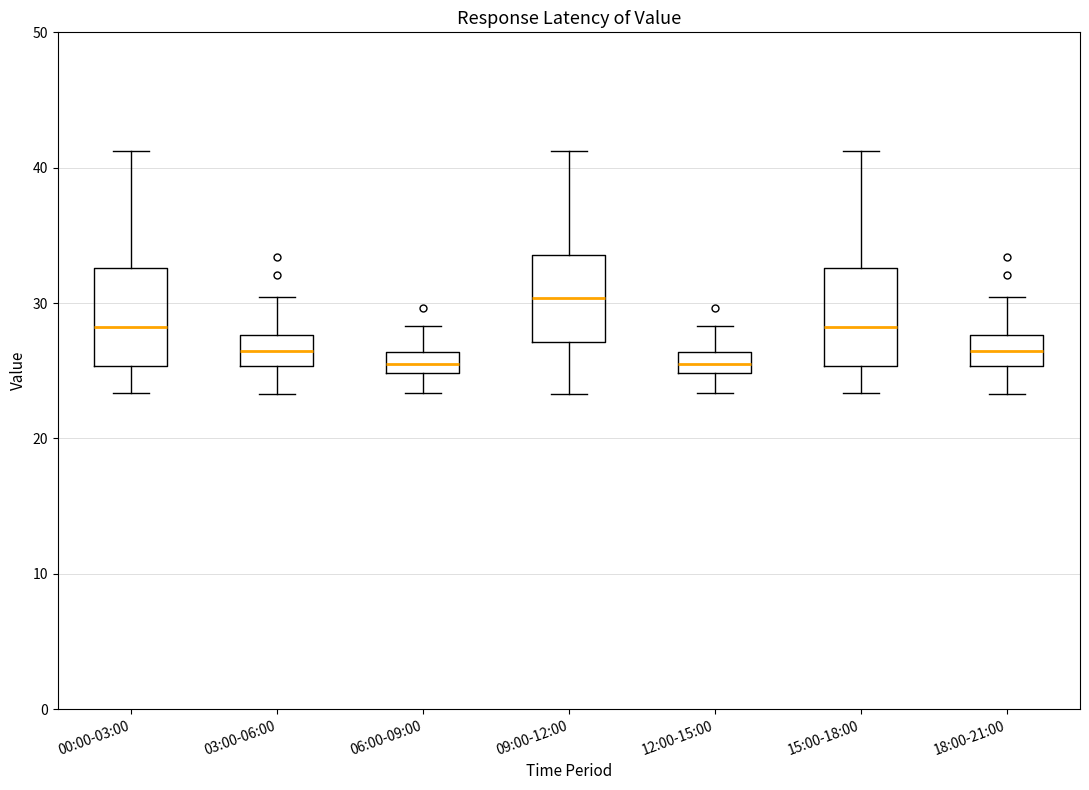

Reading left to right, transcribe this box plot: for each box, give where its median line is, the range the box spans, and where its two whiskers end, as read against the y-axis. The values are not printed on the chart, so give them approximately, as read against the axis.

00:00-03:00: median 28, box 25 to 33, whiskers 23 to 41
03:00-06:00: median 26, box 25 to 28, whiskers 23 to 30
06:00-09:00: median 25 (inside the box), box 25 to 26, whiskers 23 to 28
09:00-12:00: median 30, box 27 to 34, whiskers 23 to 41
12:00-15:00: median 25 (inside the box), box 25 to 26, whiskers 23 to 28
15:00-18:00: median 28, box 25 to 33, whiskers 23 to 41
18:00-21:00: median 26, box 25 to 28, whiskers 23 to 30